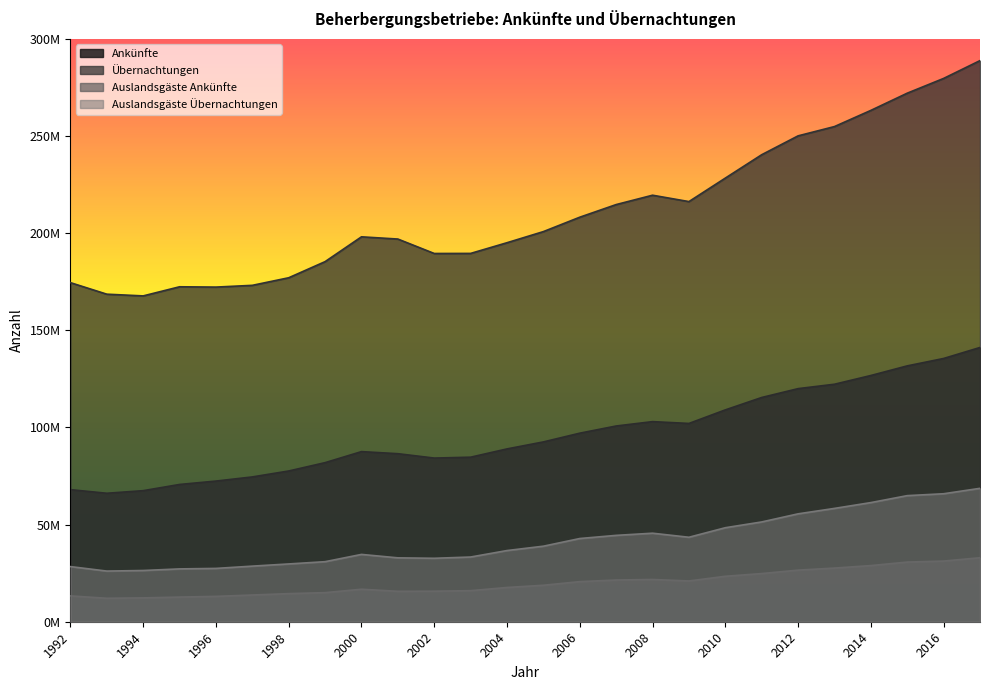

What is the value of the Ankünfte point at the 11th from the left?

84226725